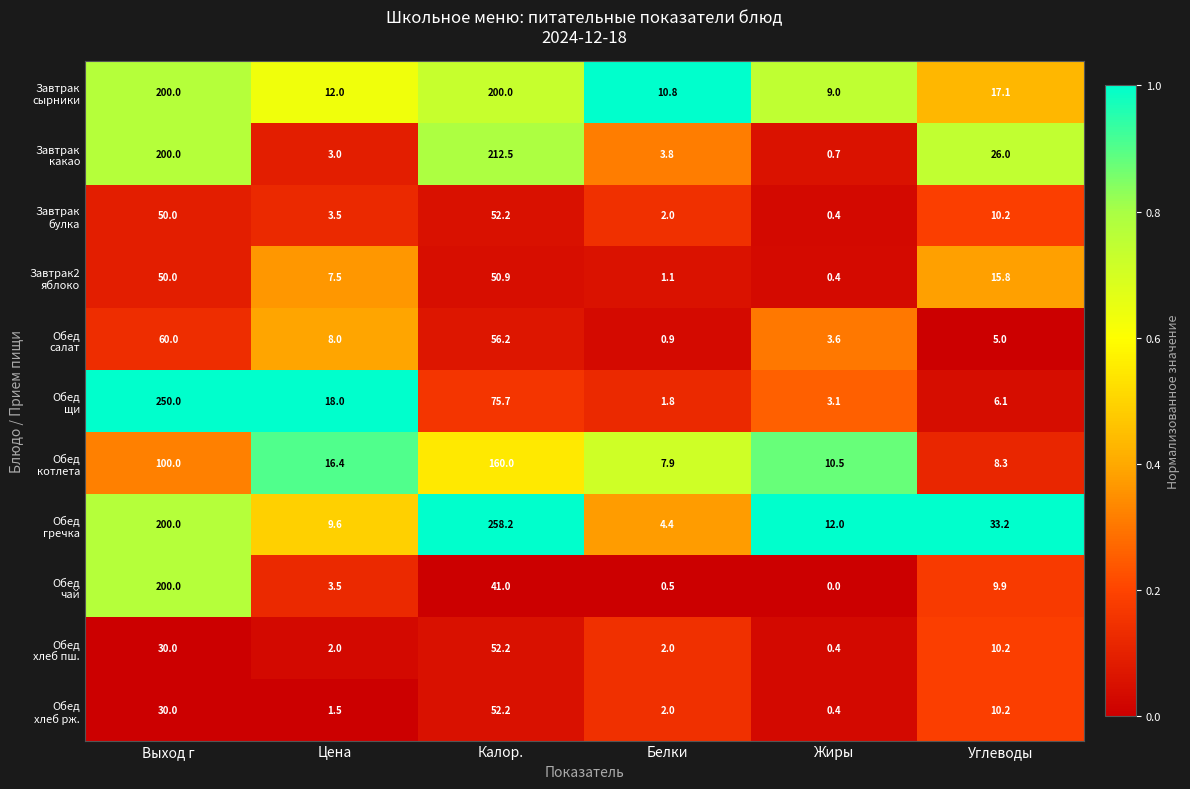

What is the maximum value shown in the chart?

258.2